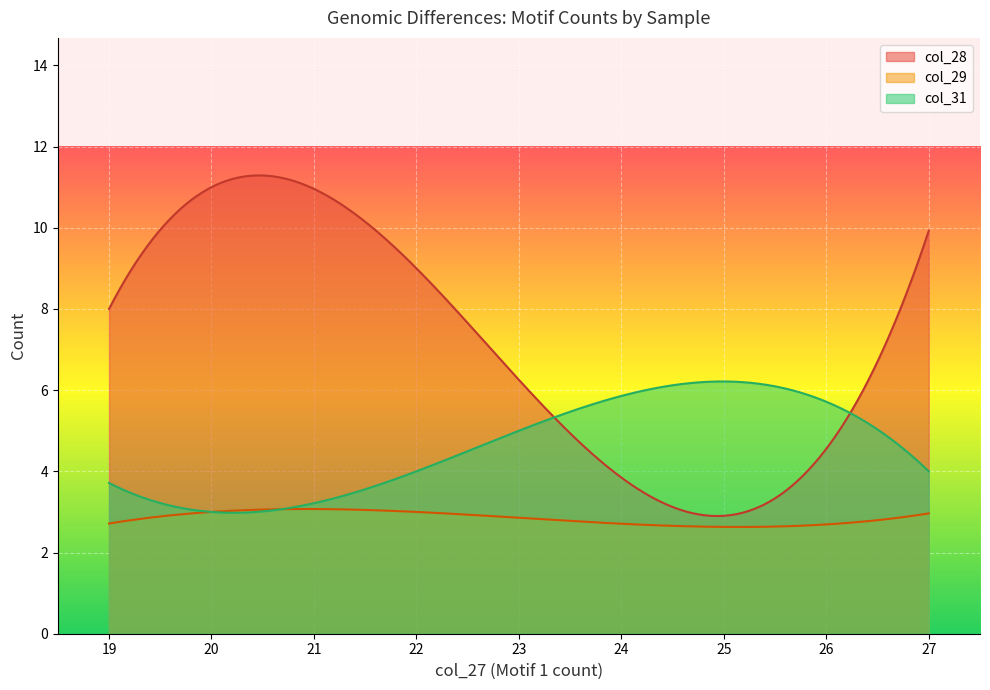

At which category does col_31 reach its first local valley?

20